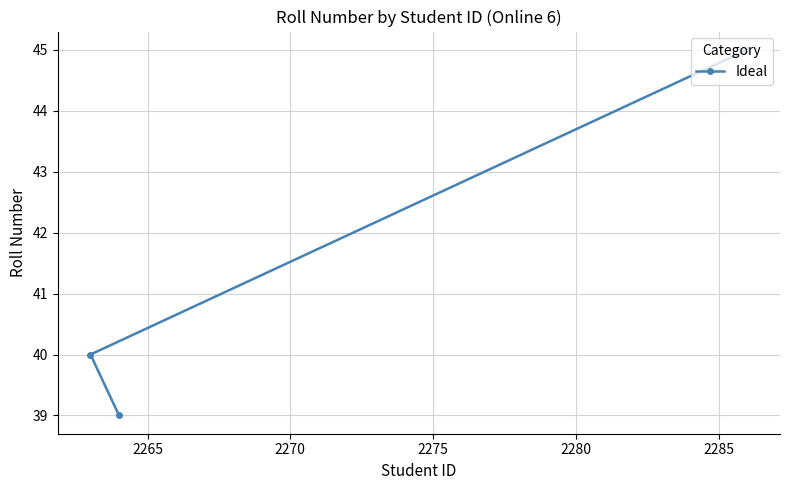

What is the difference between the maximum and minimum values?

6